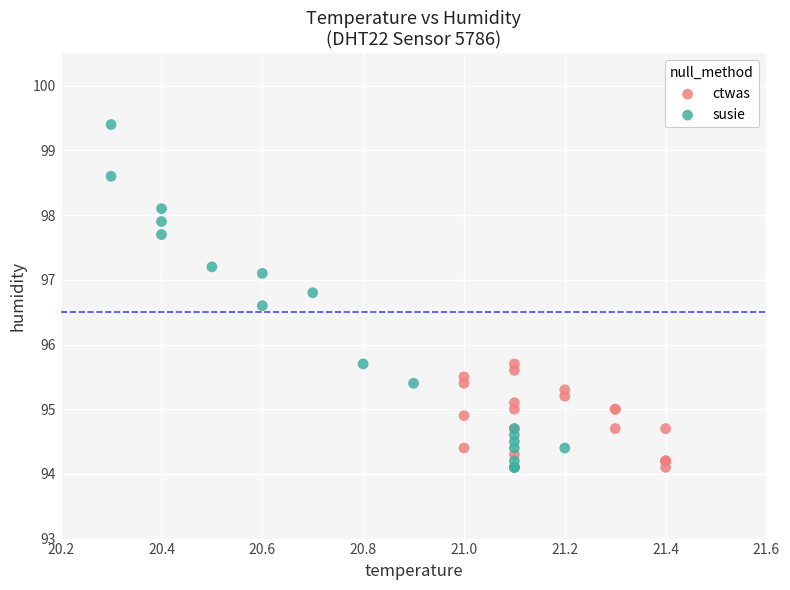

Which series has the largest Y range (max minus min)?

susie